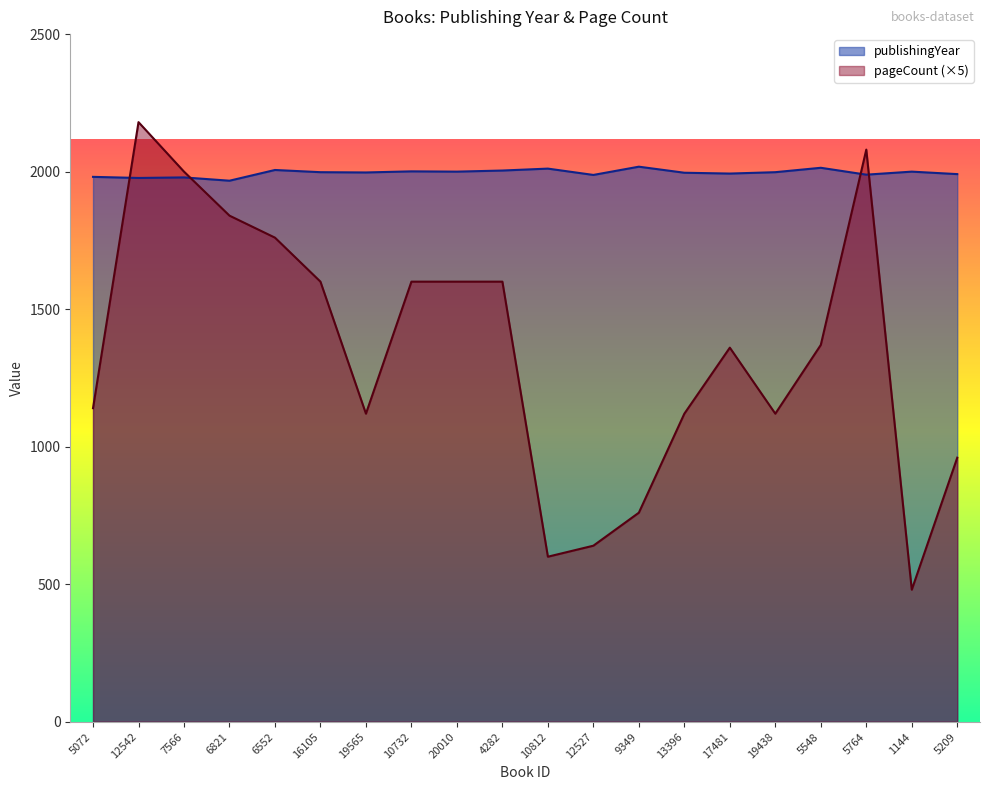

What are all the series names shown in the legend?

publishingYear, pageCount (×5)